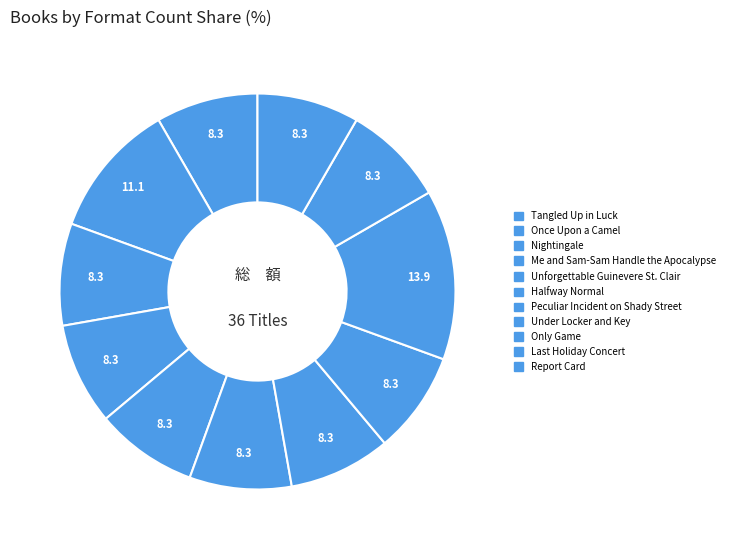

The Nightingale slice represents 17% of the pie. True or false?

False